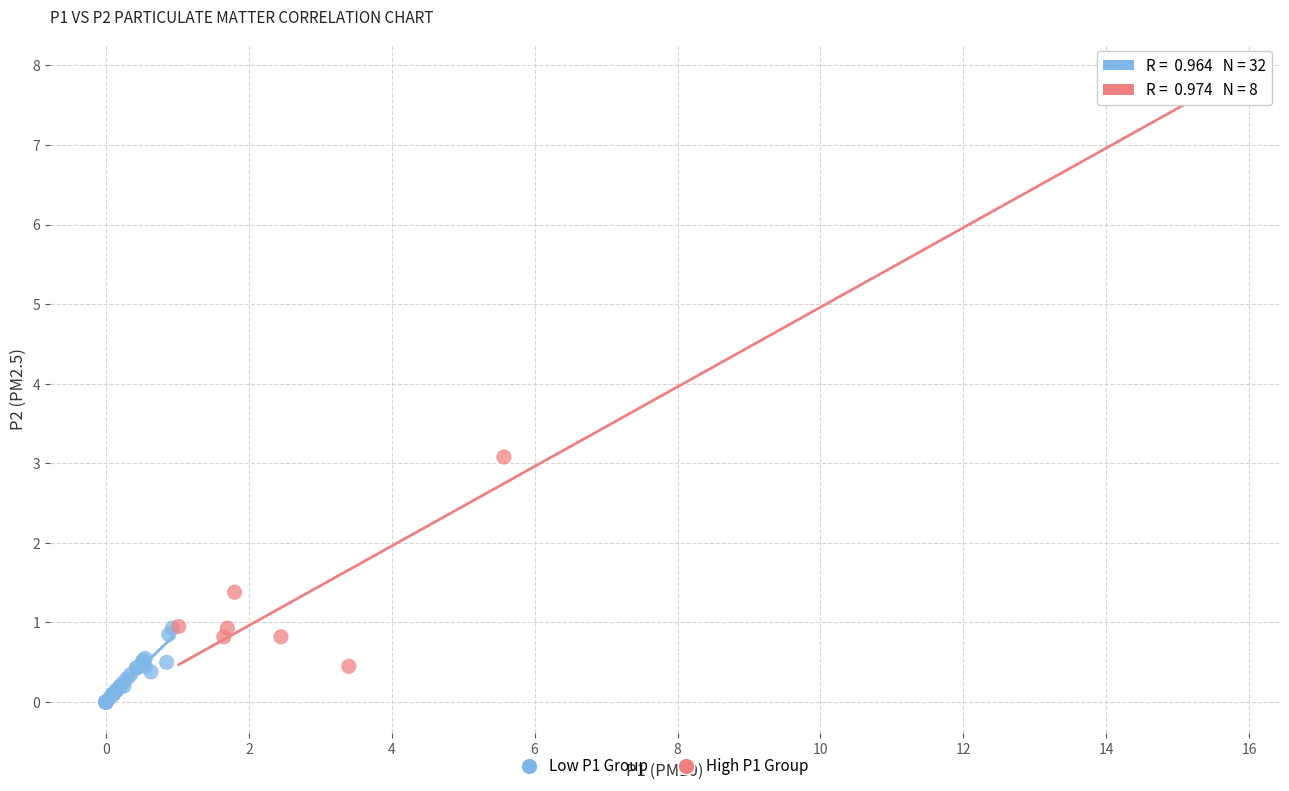

Which series contains the highest Y value?

High P1 Group